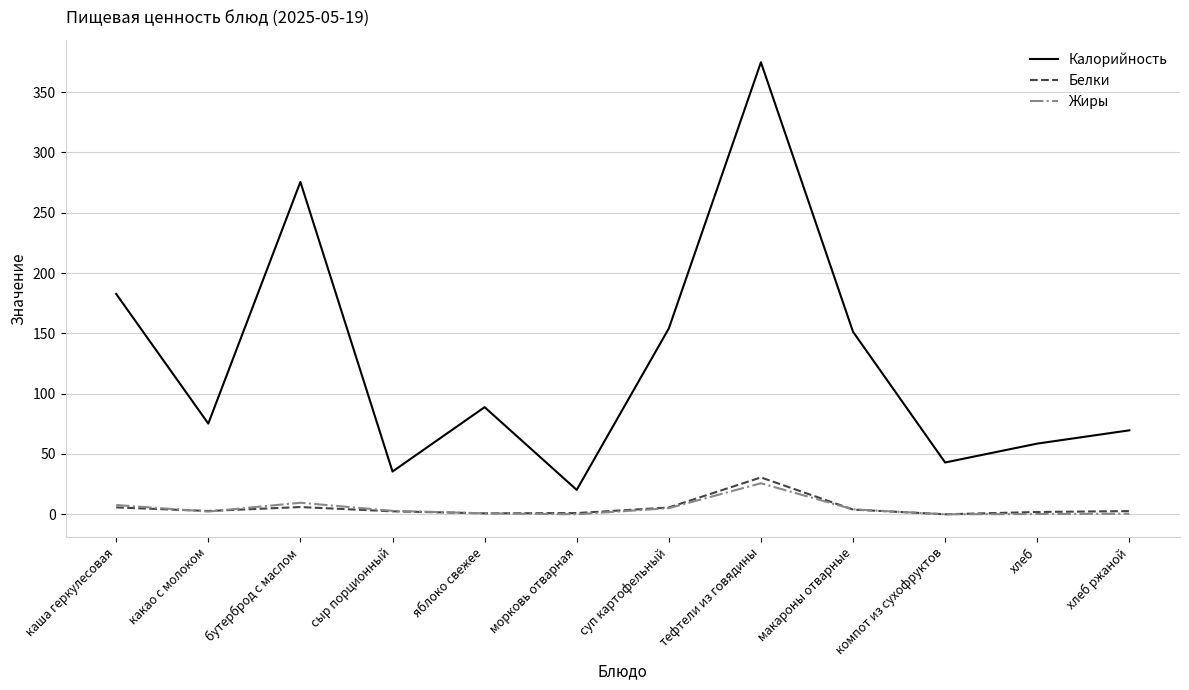

At which label does Калорийность reach its peak?

тефтели из говядины